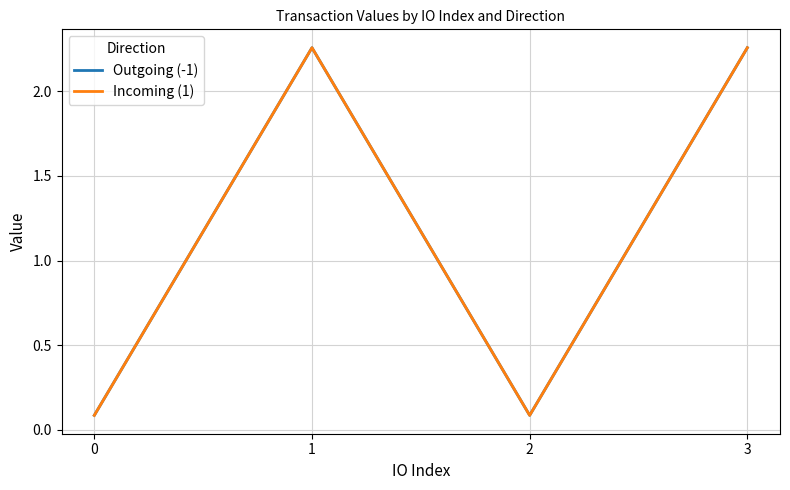

What is the maximum value for Incoming (1)?

2.3